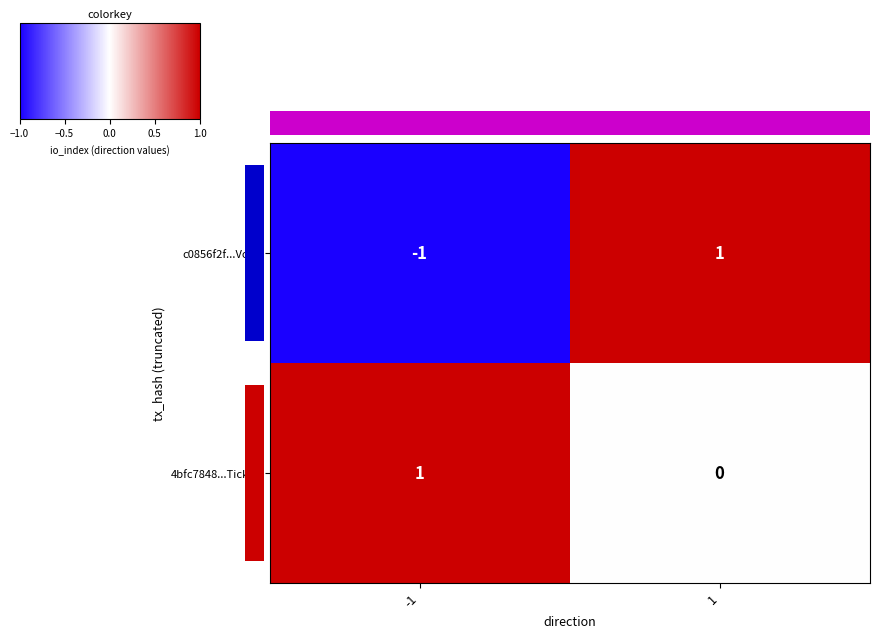

The value of 4bfc7848...Ticket at -1 is 1. True or false?

True